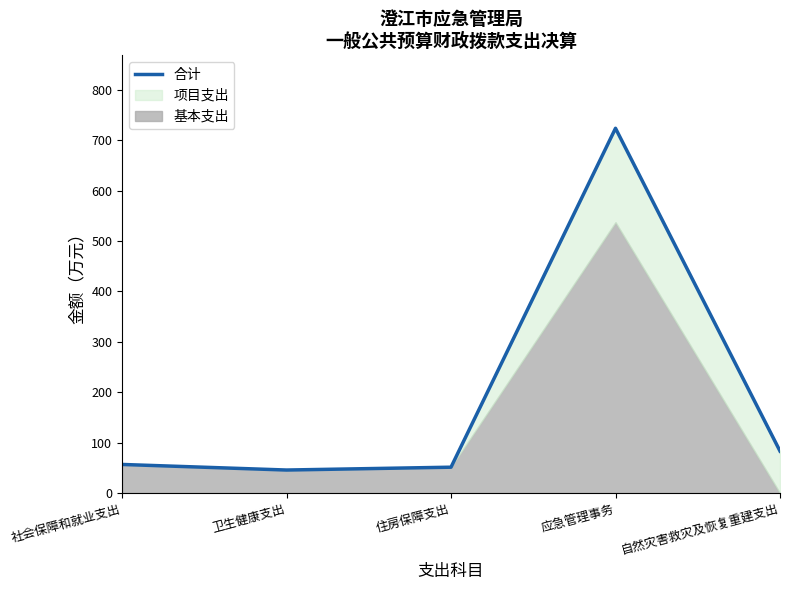

Reading right to left, list all the values displayed in this chart.

自然灾害救灾及恢复重建支出=83.3	应急管理事务=723.6	住房保障支出=51.4	卫生健康支出=45.8	社会保障和就业支出=56.8